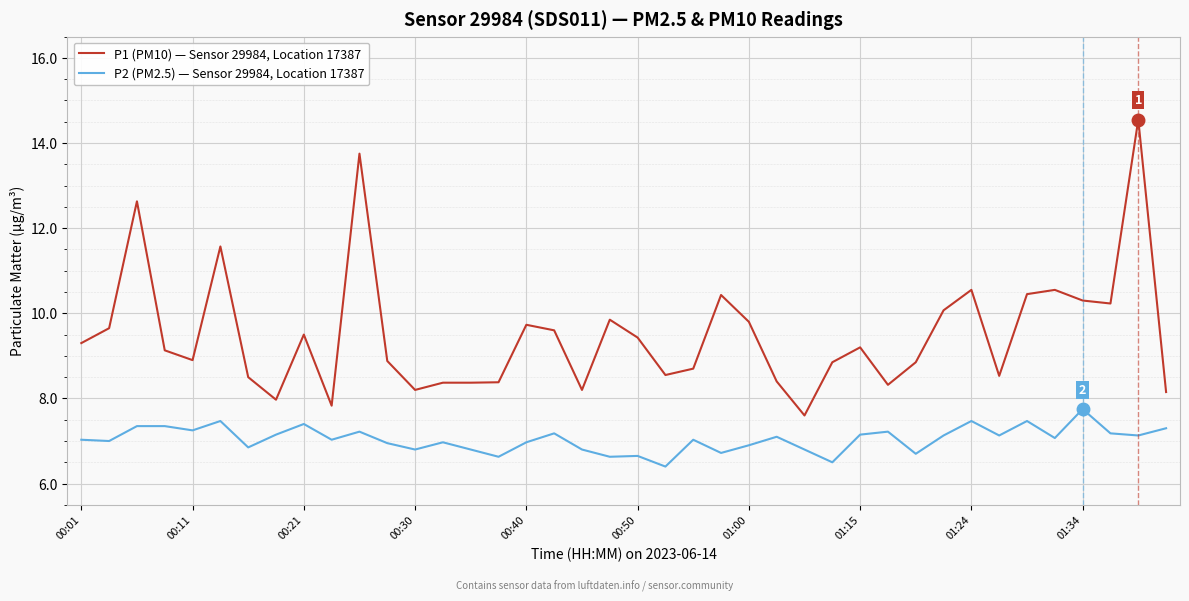

Which series has the largest range (max minus min)?

P1 (PM10) — Sensor 29984, Location 17387